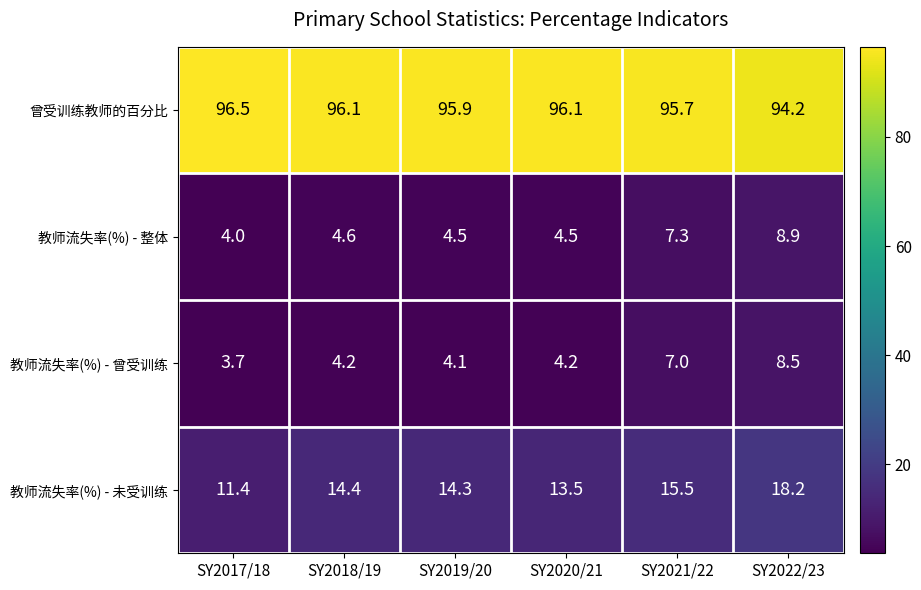

What is the difference between the highest and lowest values at SY2017/18?

92.8